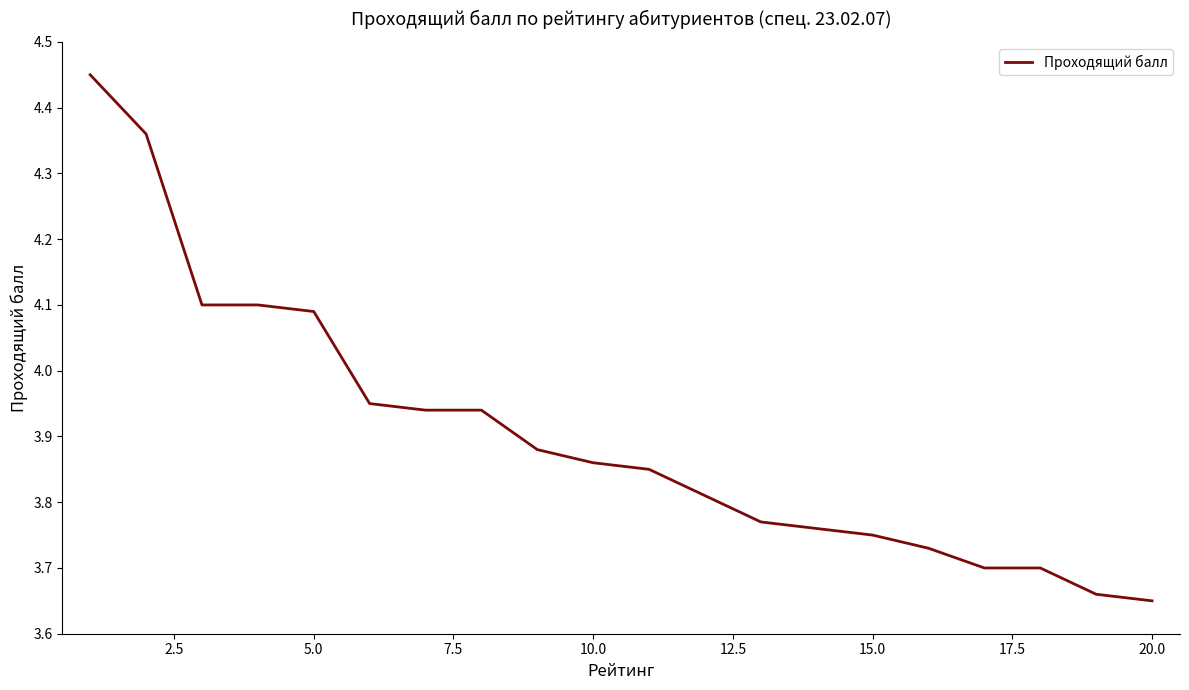

What is the difference between the maximum and minimum values?

0.8